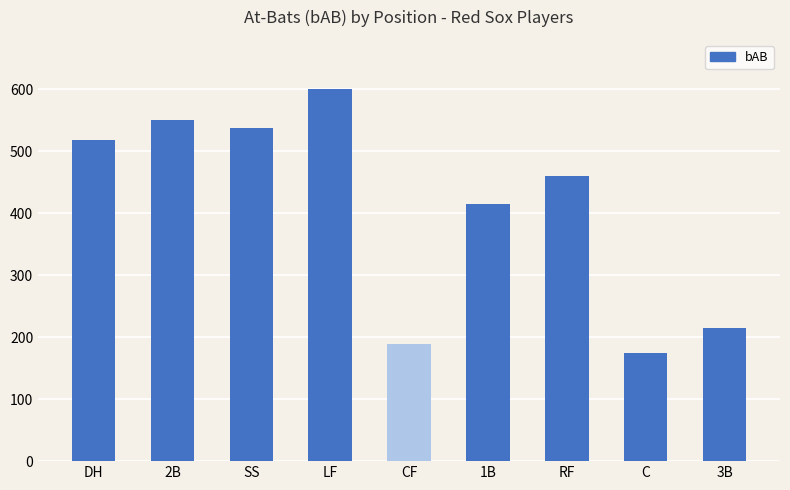

What is the difference between the maximum and minimum values?

425